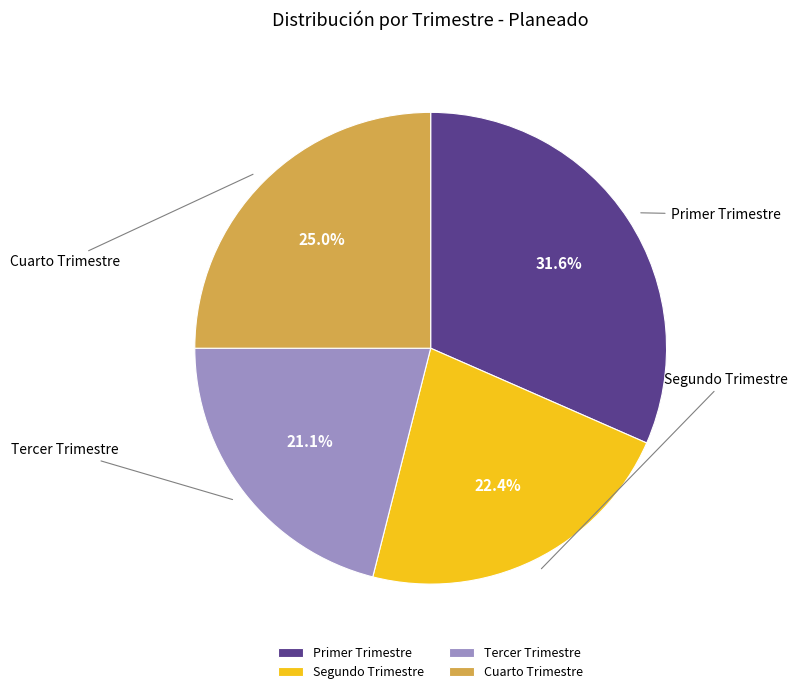

Is it true that Primer Trimestre is 17% of the pie?

False